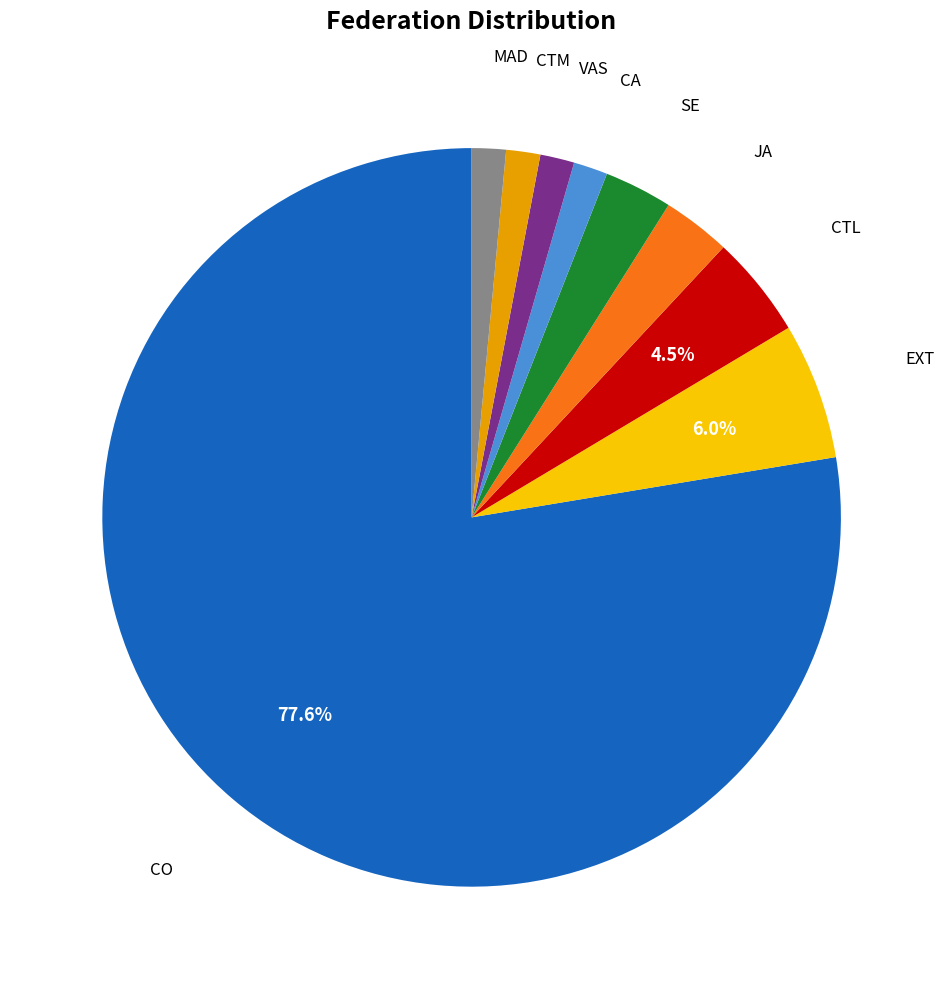

To the nearest percent, what is the difference between the largest and smallest slice percentages?

76%